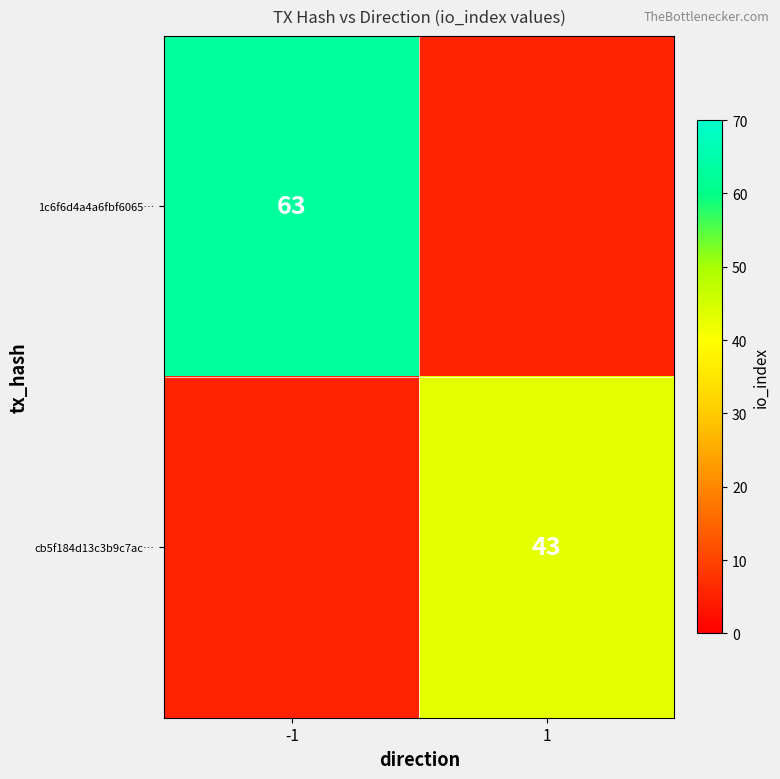

The cb5f184d13c3b9c7ac… series shows 11 at 1. True or false?

False